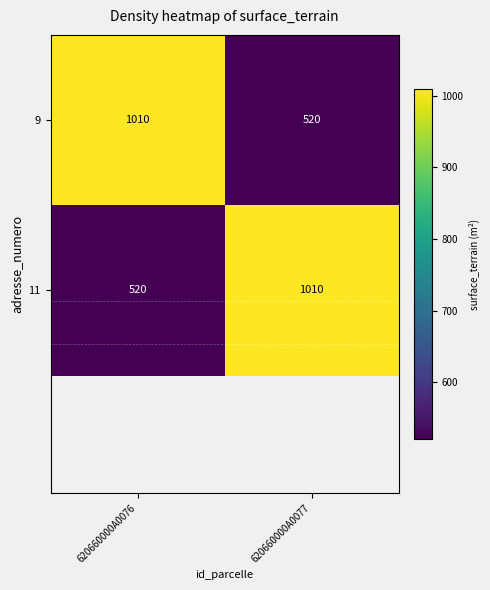

What value does the 9 series have at 620660000A0077, to the nearest 5?

520